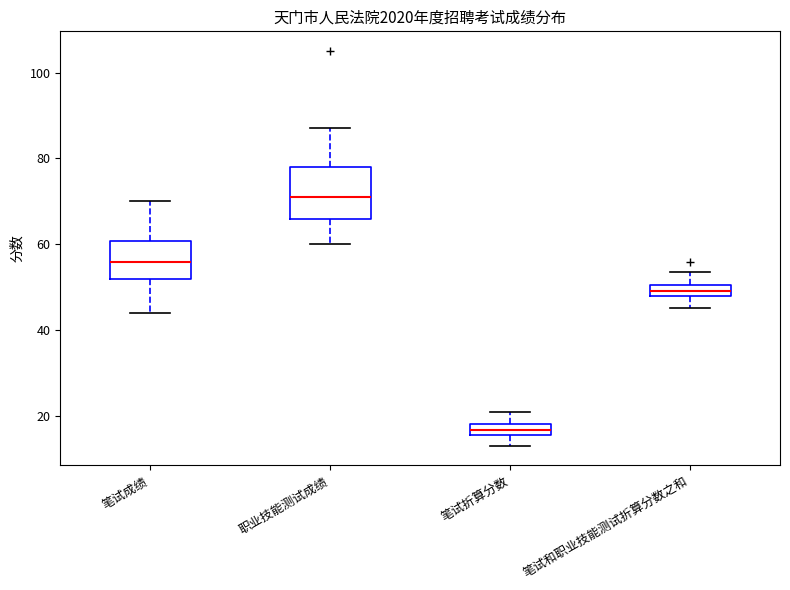

Which box's median line is the highest?

职业技能测试成绩